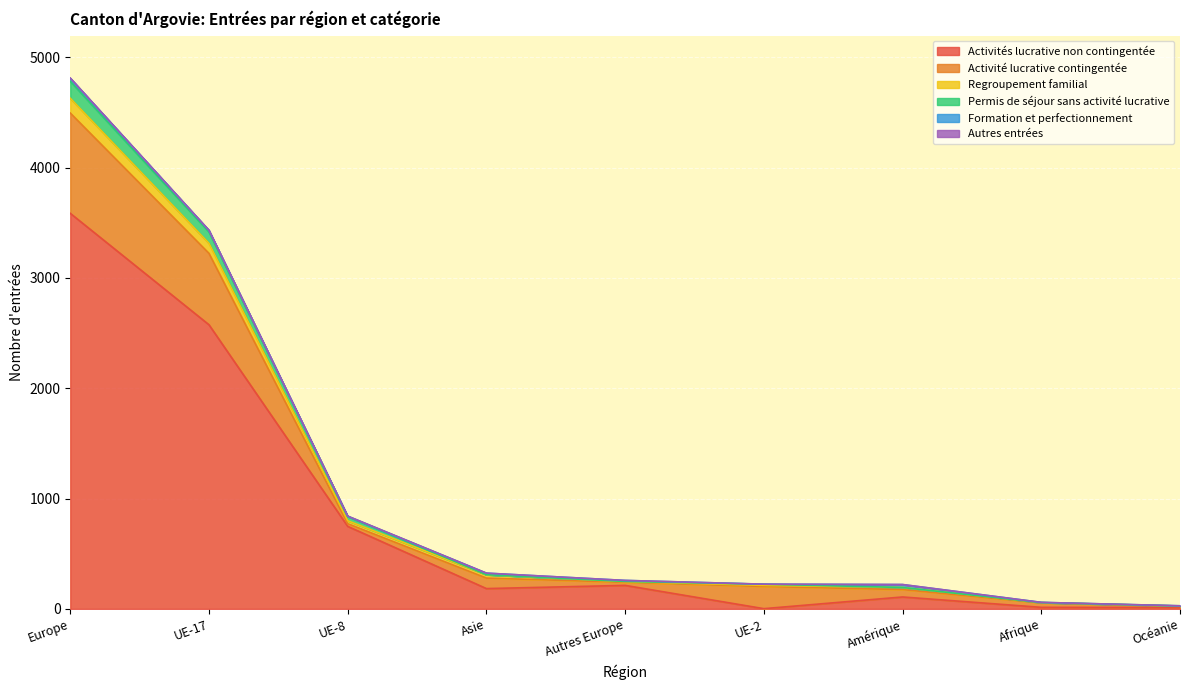

At which category is the sum across all series the highest?

Europe